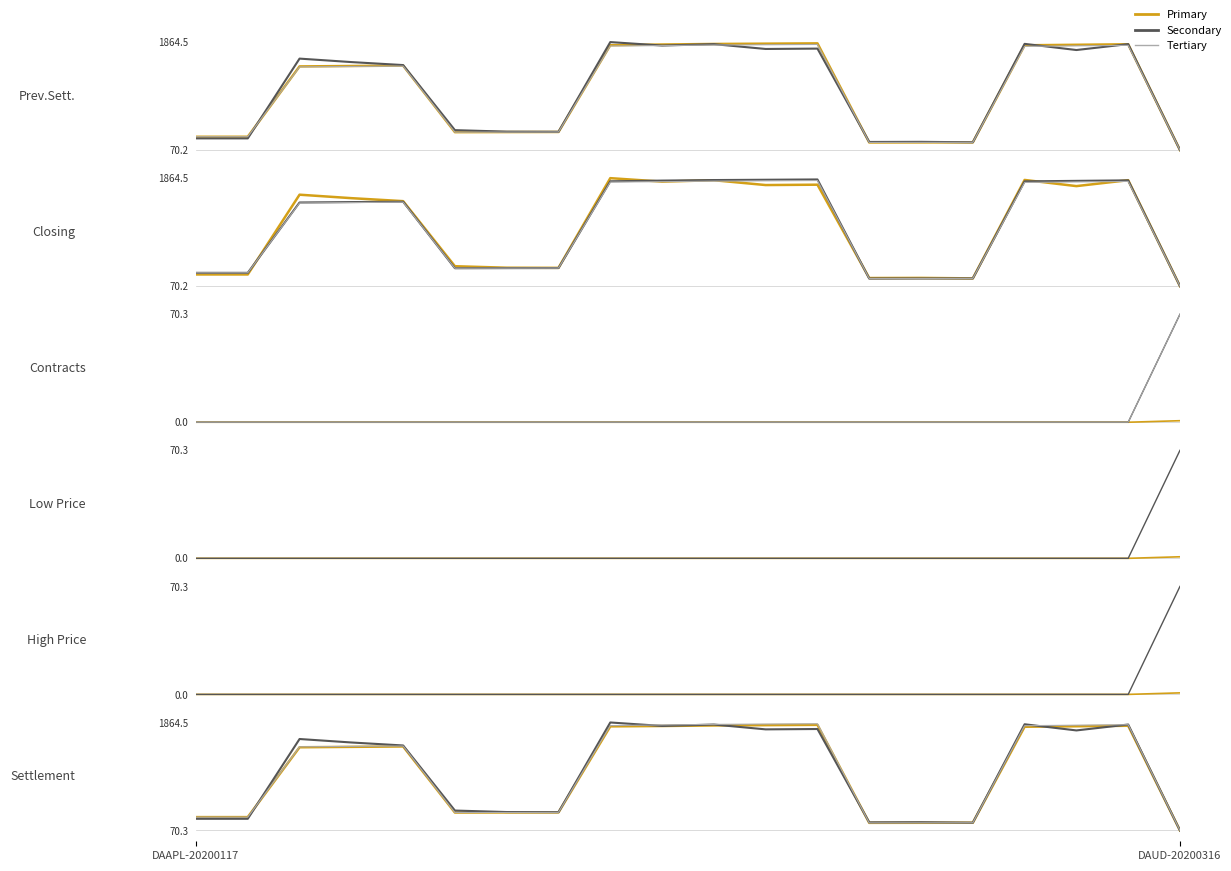

Rank the series by their maximum value, from lowest to highest.

Number of Contracts Traded, High Price, Low Price, Settlement Price, Previous Settlement Price, Closing Price